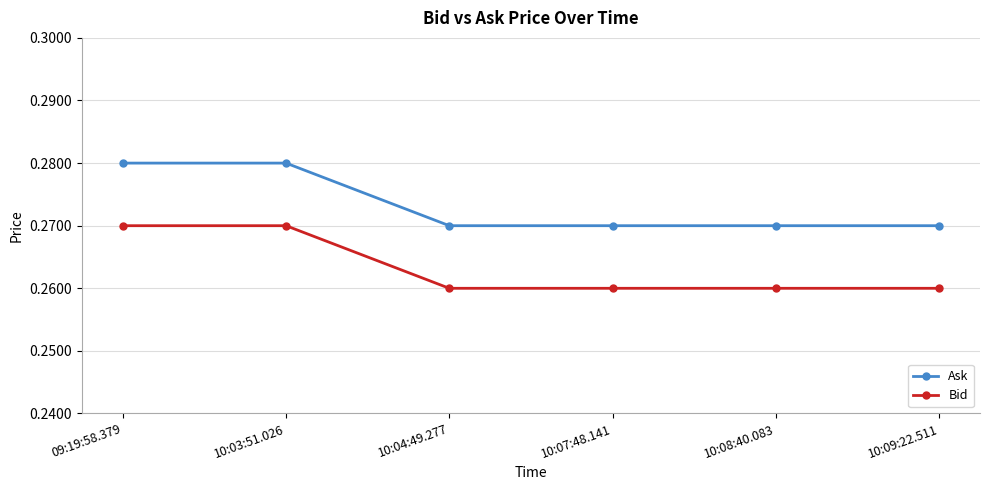

Is it true that Ask equals 0.5 at 10:09:22.511?

False